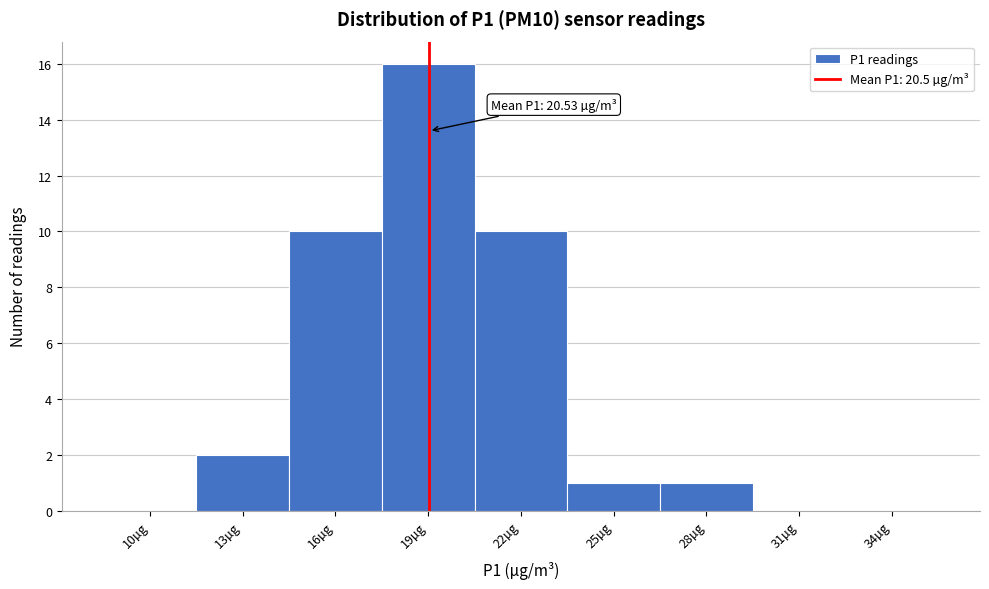

Reading left to right, extract all data points from this chart.

10µg=0	13µg=2	16µg=10	19µg=16	22µg=10	25µg=1	28µg=1	31µg=0	34µg=0